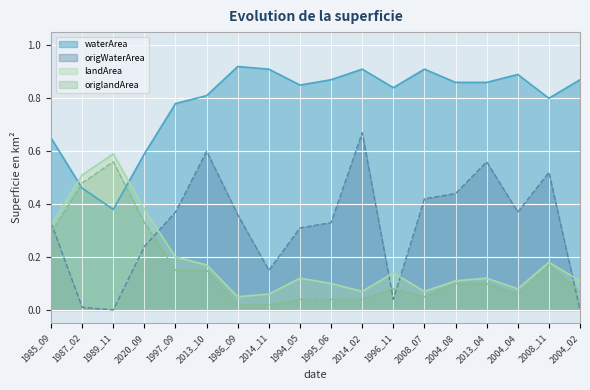

How many lines are shown in the chart?

4